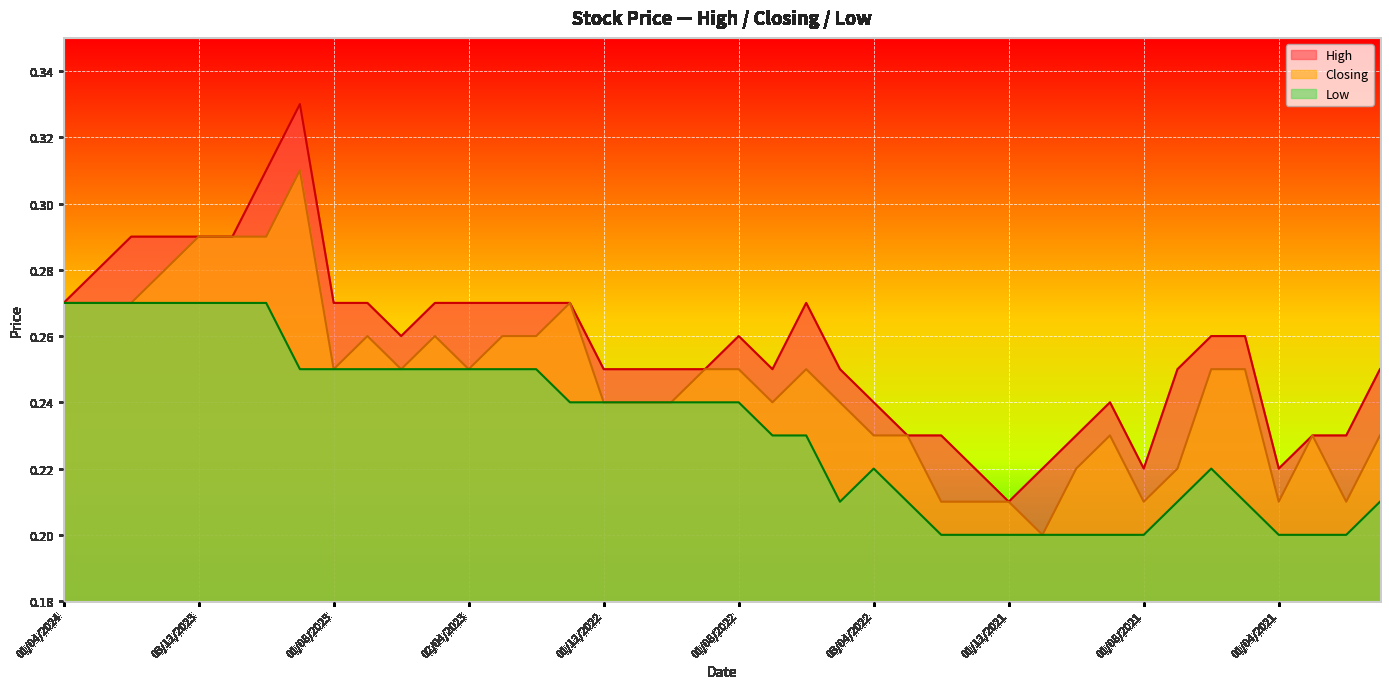

Which series has the largest range (max minus min)?

High